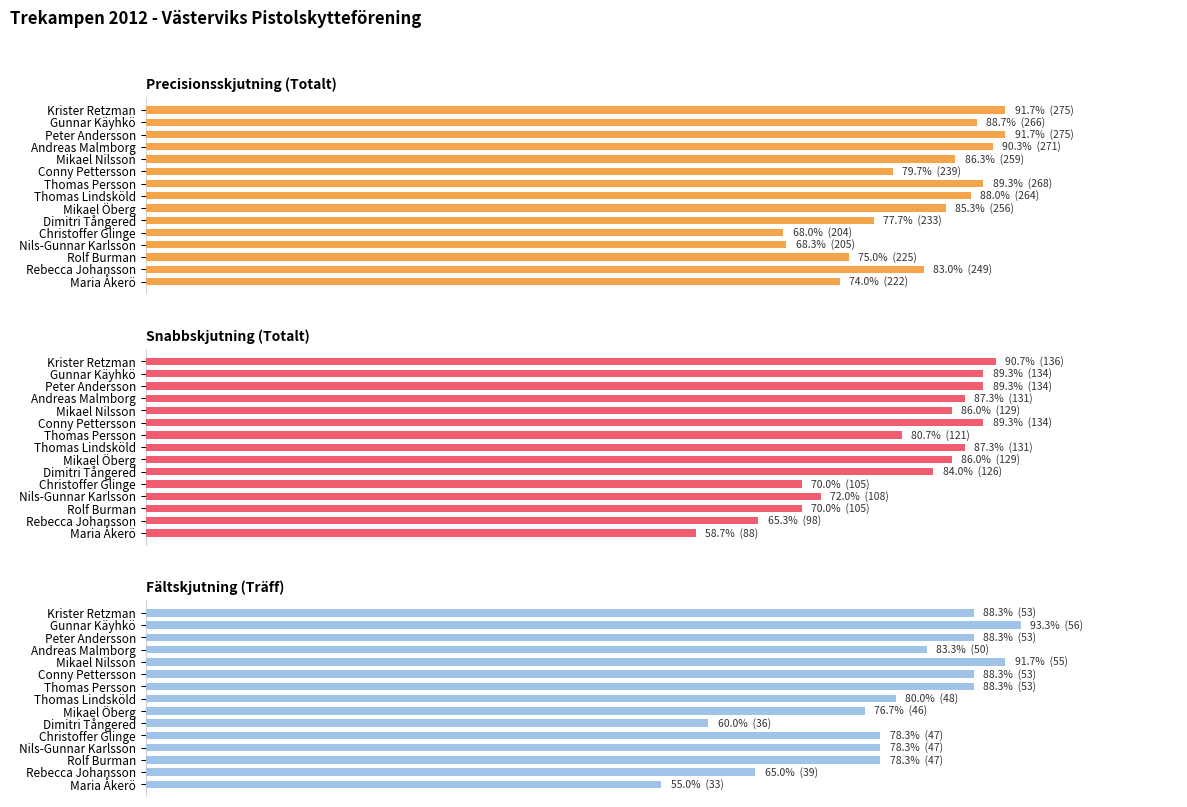

What is the average value of the Precisionsskjutning (Totalt) series?

82.5